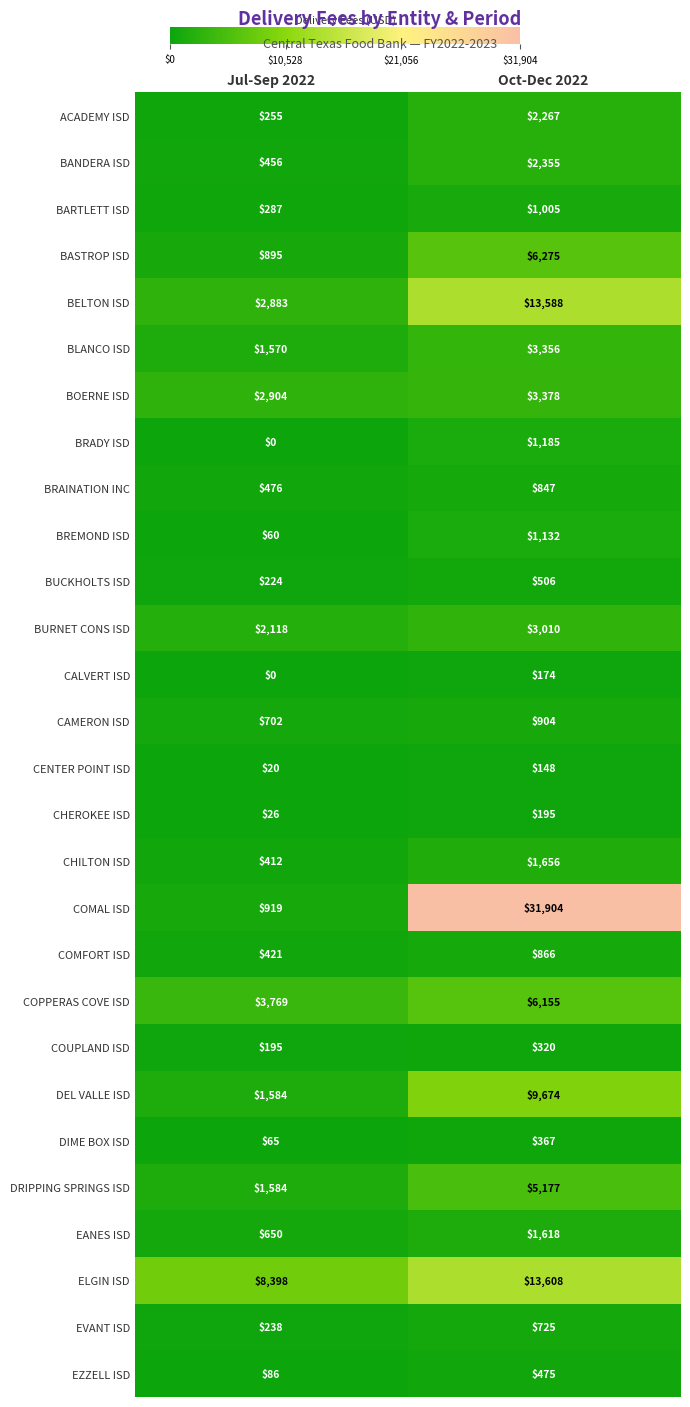

What is the total value across all series at Jul-Sep 2022?

31197